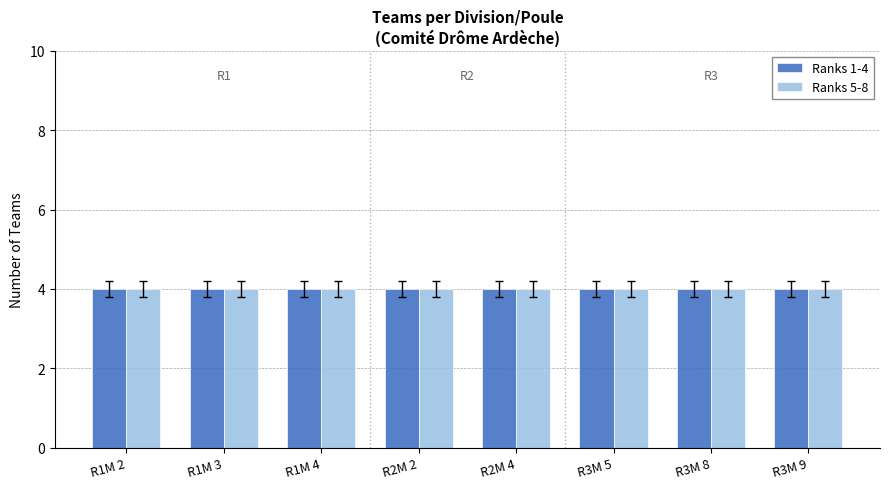

At which category does the chart reach its minimum across all series?

R1M 2